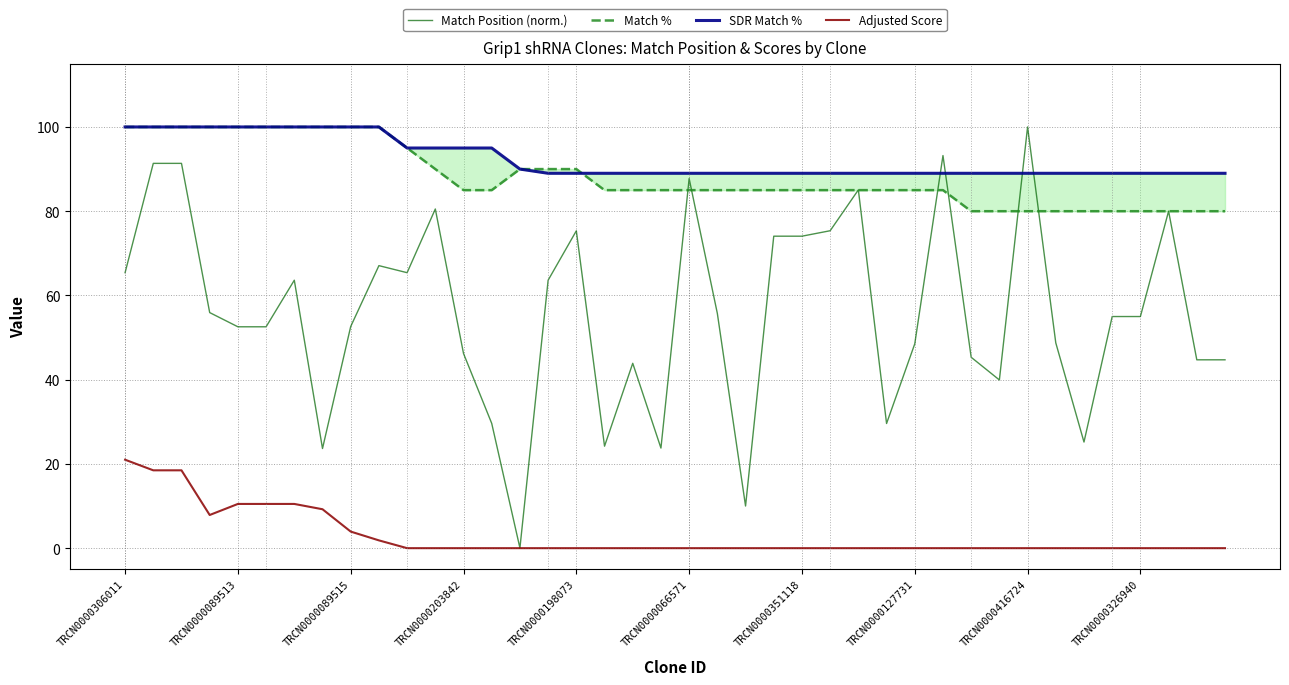

What is the maximum value for Adjusted Score?

21.0